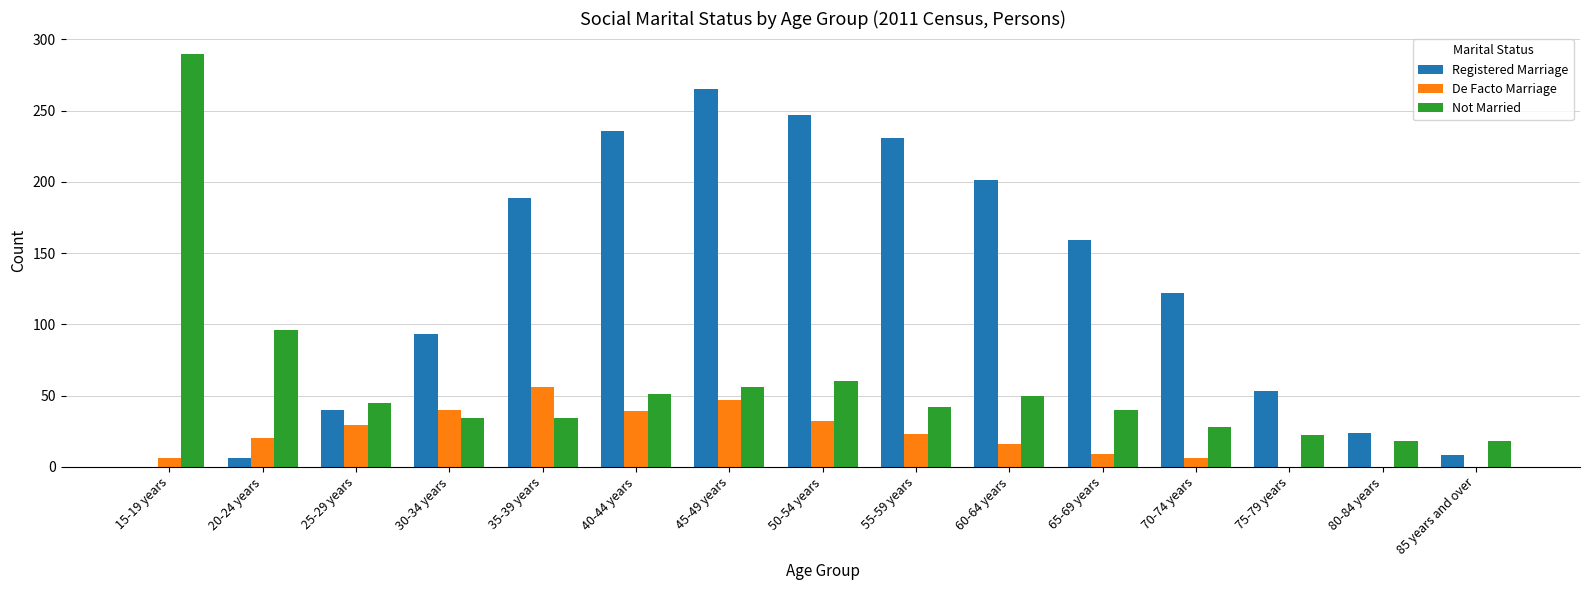

What are all the series names shown in the legend?

Registered Marriage, De Facto Marriage, Not Married